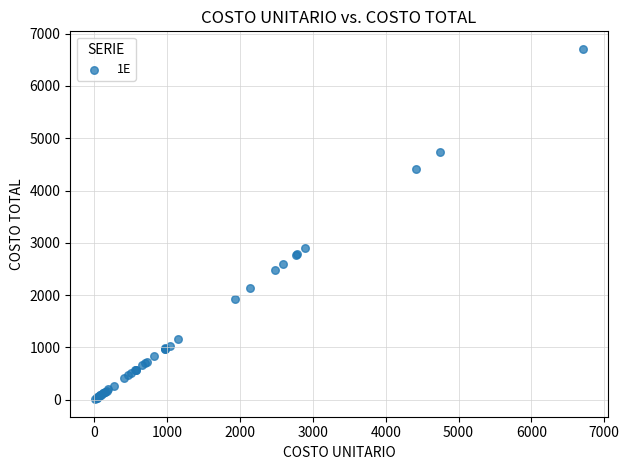

What Y value in the scatter plot is closest to 3358?

2890.5